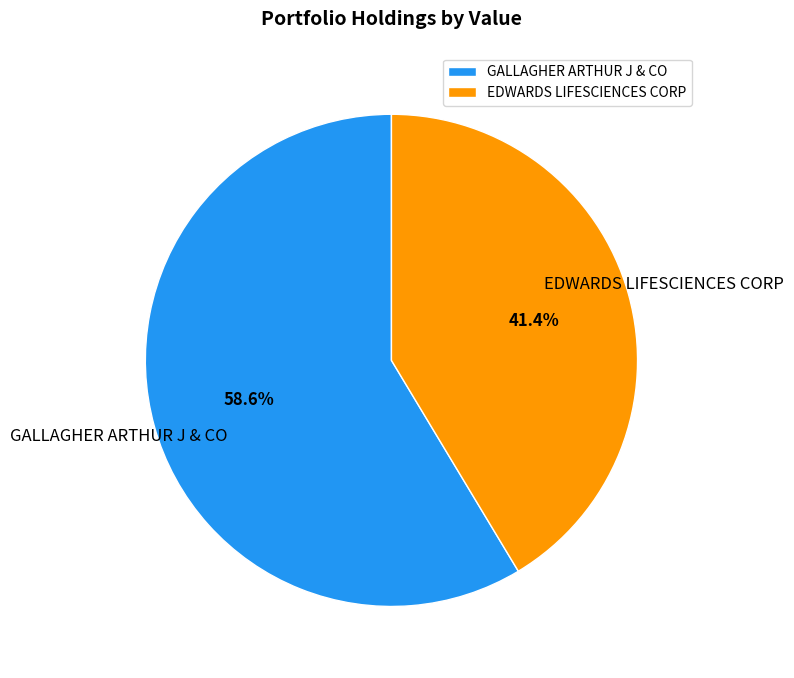

How much of the chart is everything except GALLAGHER ARTHUR J & CO?

41.4%